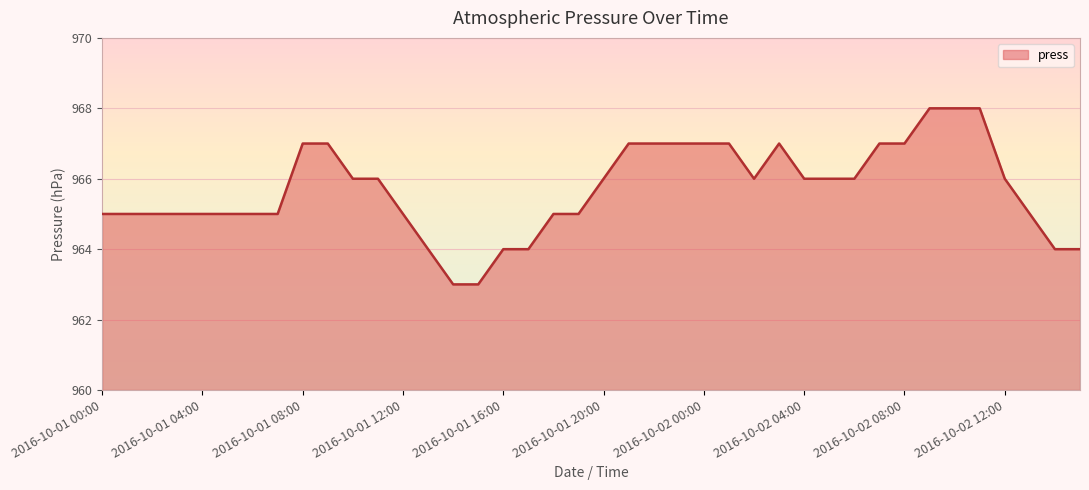

What is the maximum value shown in the chart?

968